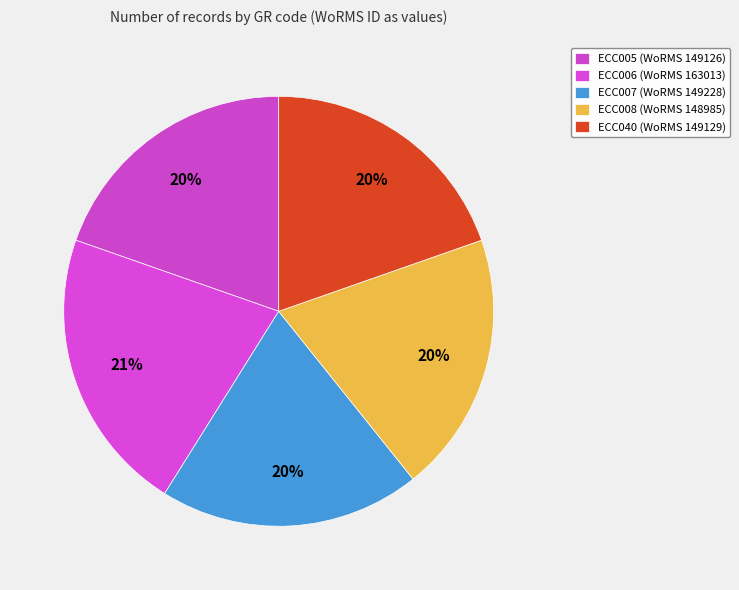

Does ECC006 account for over 50% of the chart?

No